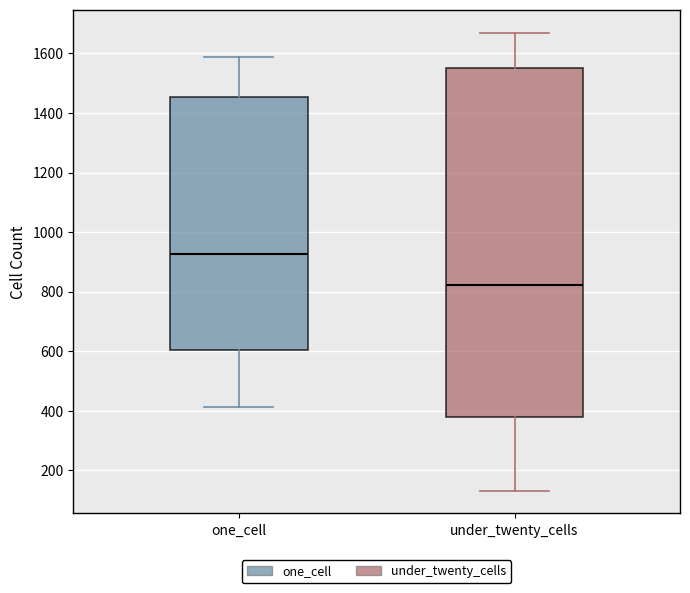

Which box is the tallest, from its lower edge to its upper edge?

under_twenty_cells